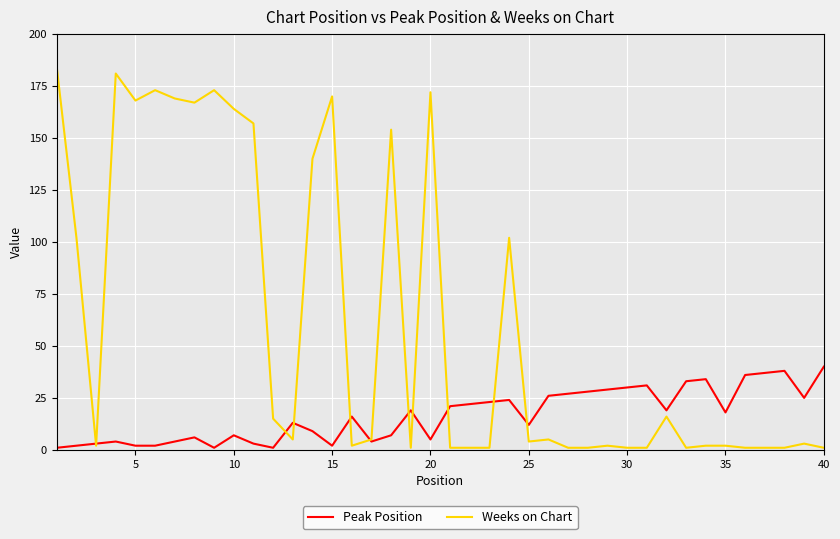

What is the greatest value displayed?

184